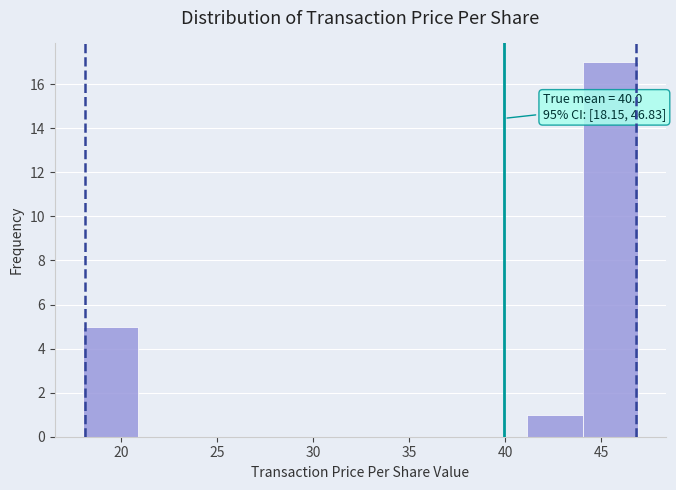

Over which range of the x-axis is the bar tallest?

44.0 to 47.0